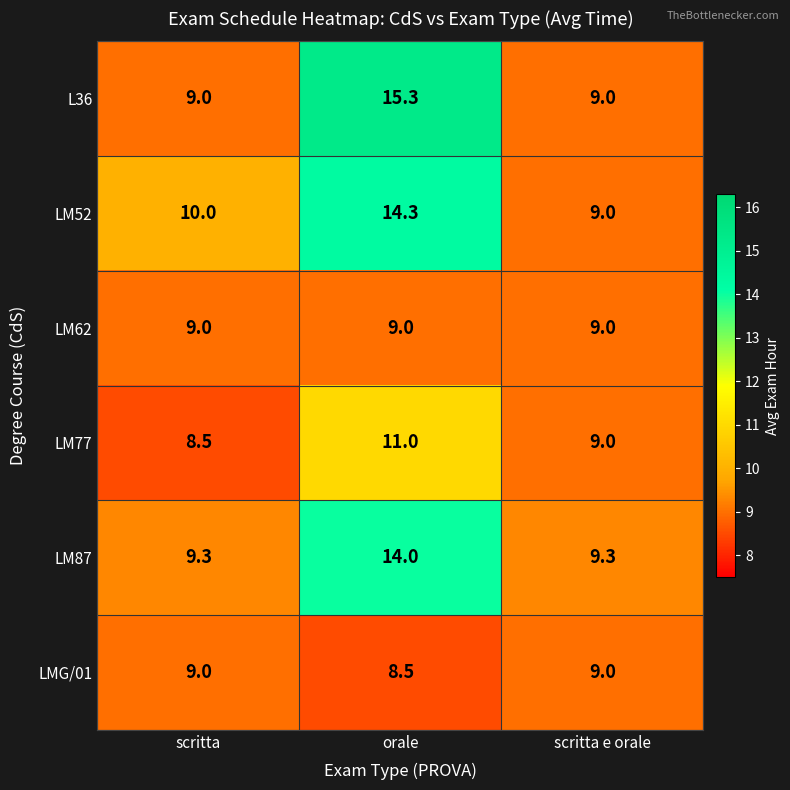

At which label is LM52 closest to 11?

scritta